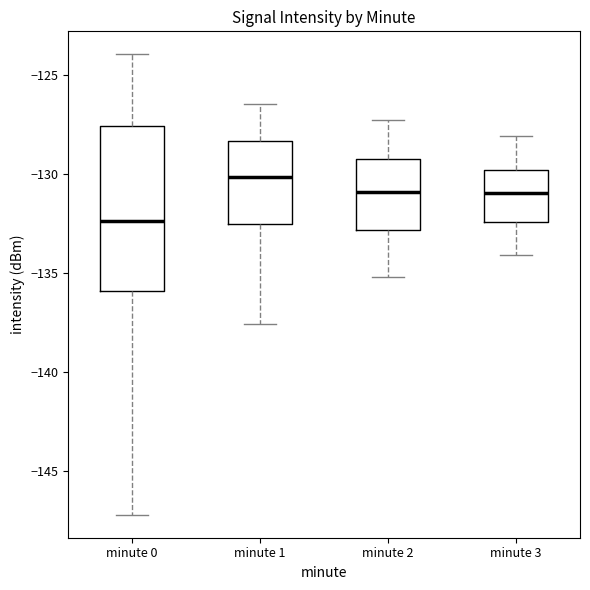

Which box is the tallest, from its lower edge to its upper edge?

minute 0